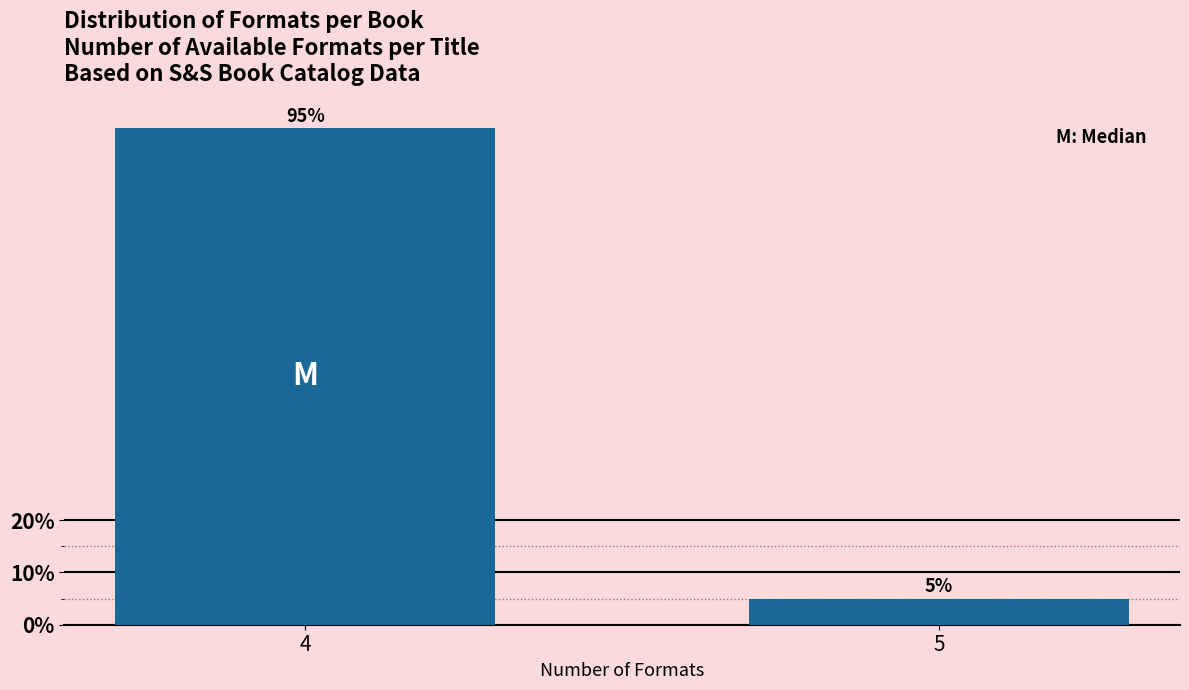

Reading left to right, extract all data points from this chart.

95	5